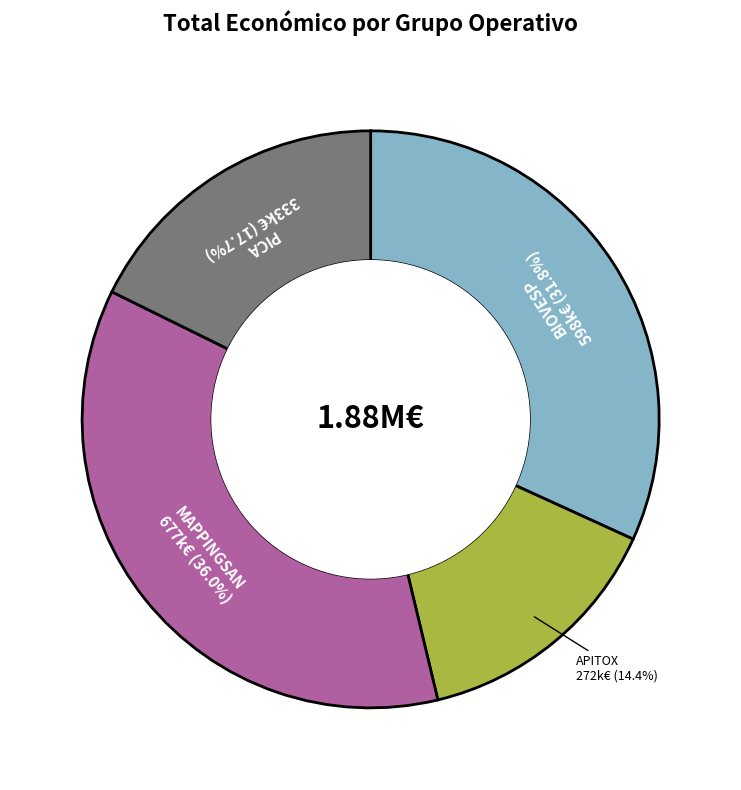

Is there a majority slice in this chart?

No